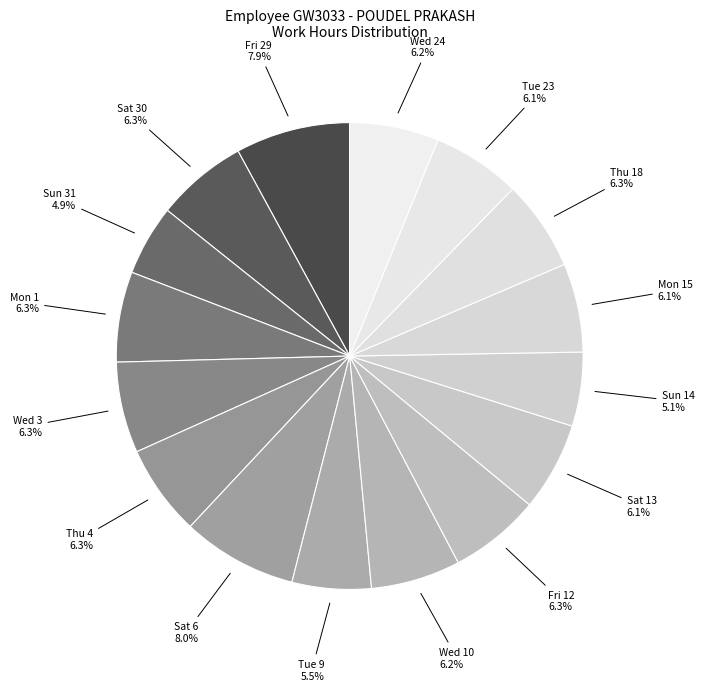

Is the sum of Mon 15 and Sat 6 greater than half?

No